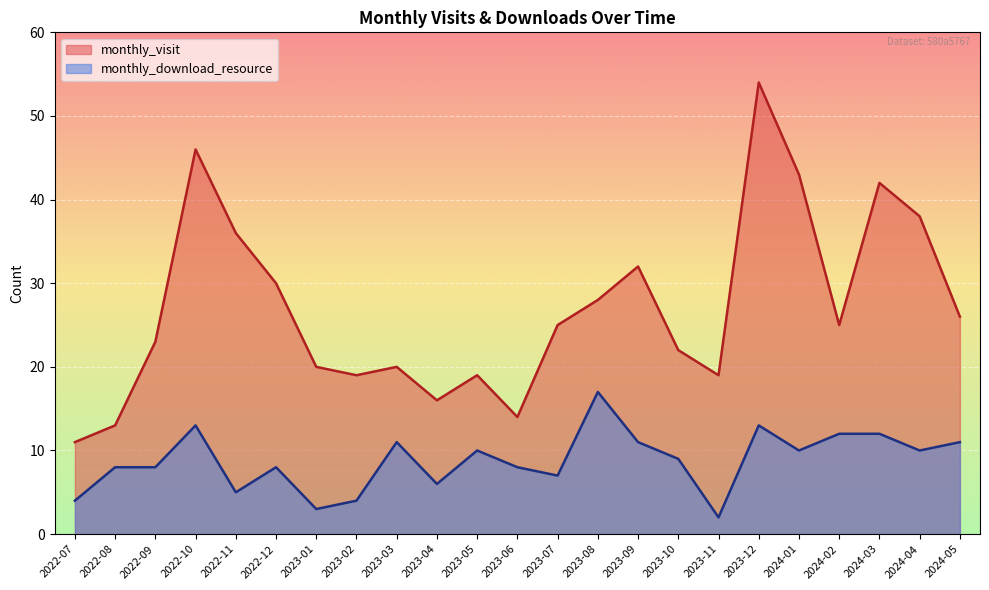

What is the sum of the monthly_download_resource values at 2023-12 and 2022-08?

21